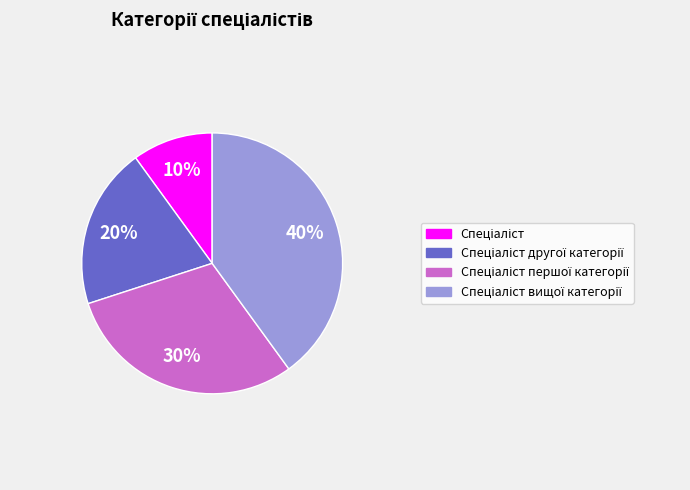

How many segments does this pie chart have?

4